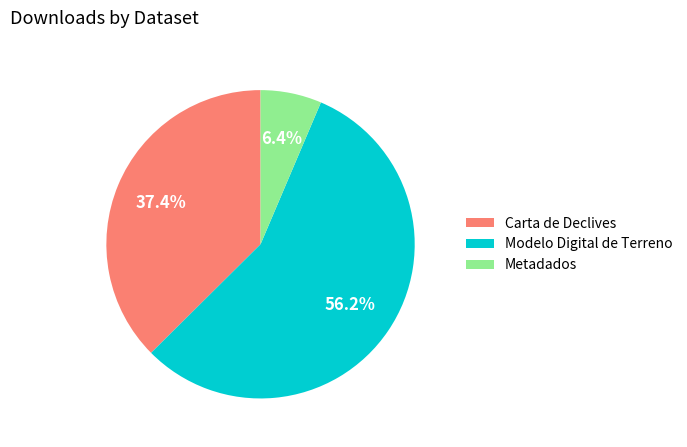

Rank the categories by value from lowest to highest.

Metadados, Carta de Declives, Modelo Digital de Terreno